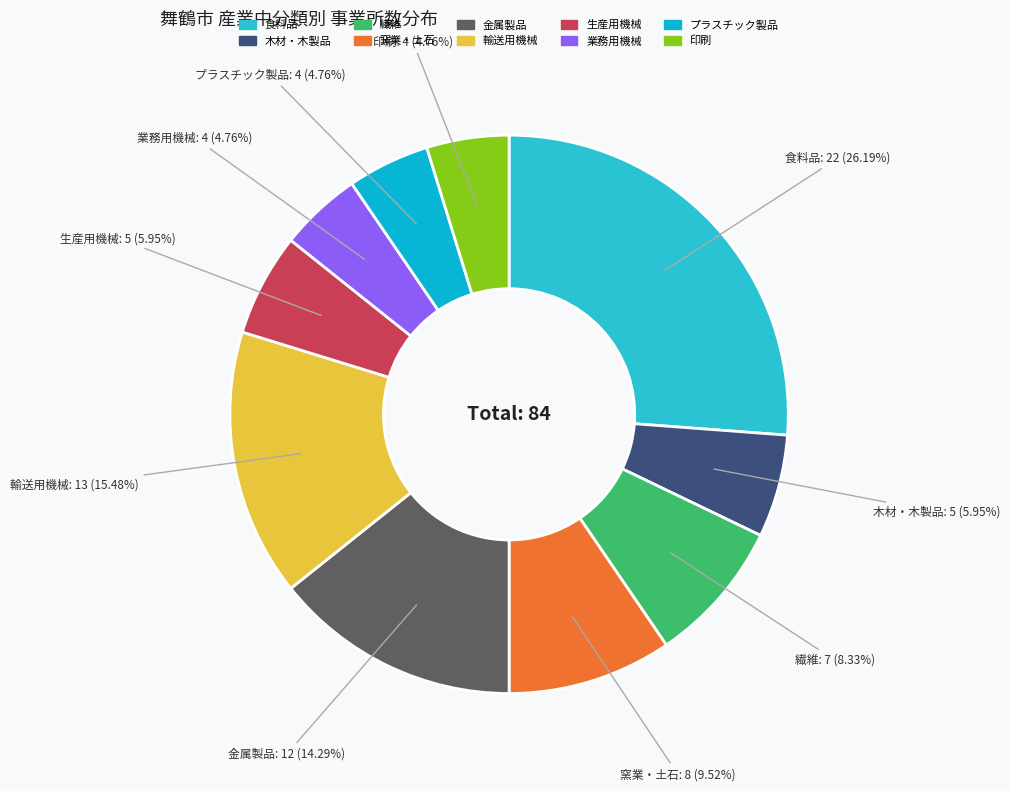

The 繊維 slice represents 8% of the pie. True or false?

True